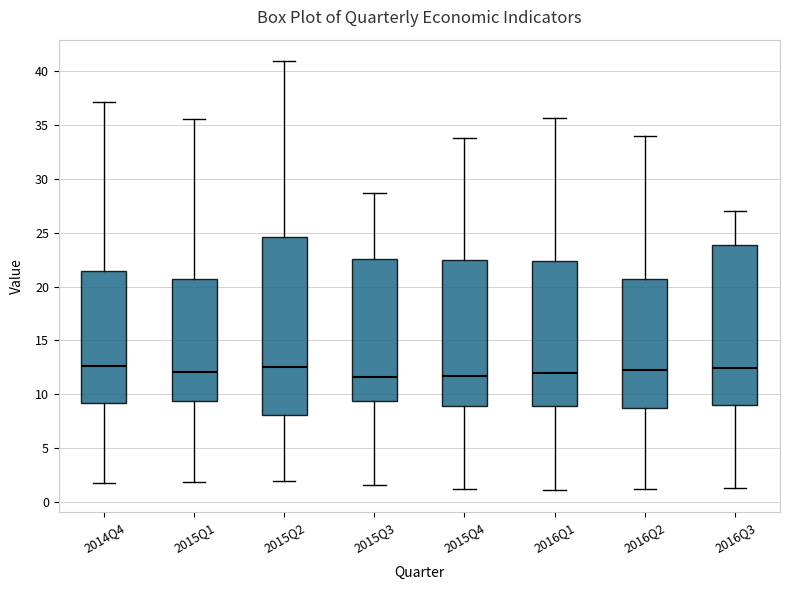

Where does the lower whisker of the box for 2015Q1 end on the y-axis? The values are not printed on the chart, so give them approximately, as read against the axis.

2.0